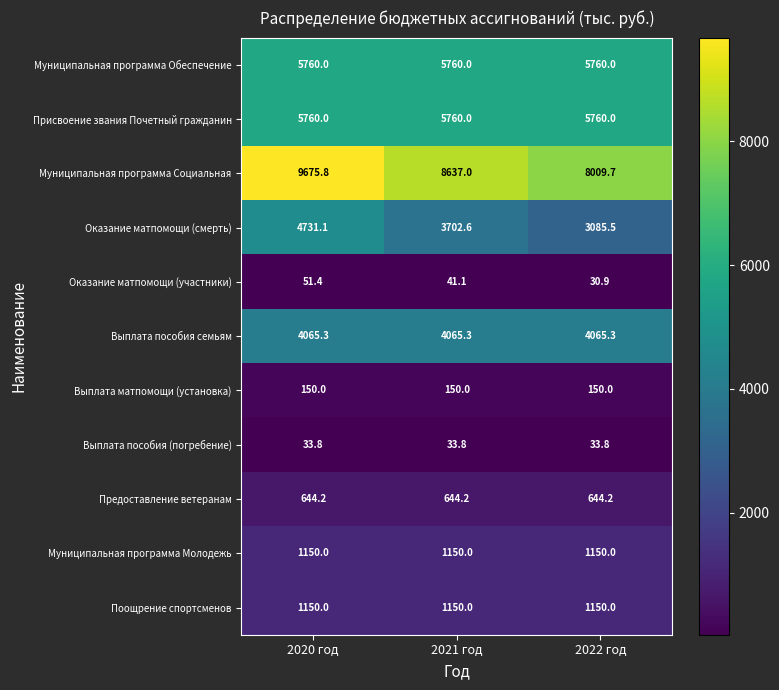

What is the difference between the highest and lowest values at 2022 год?

7978.8